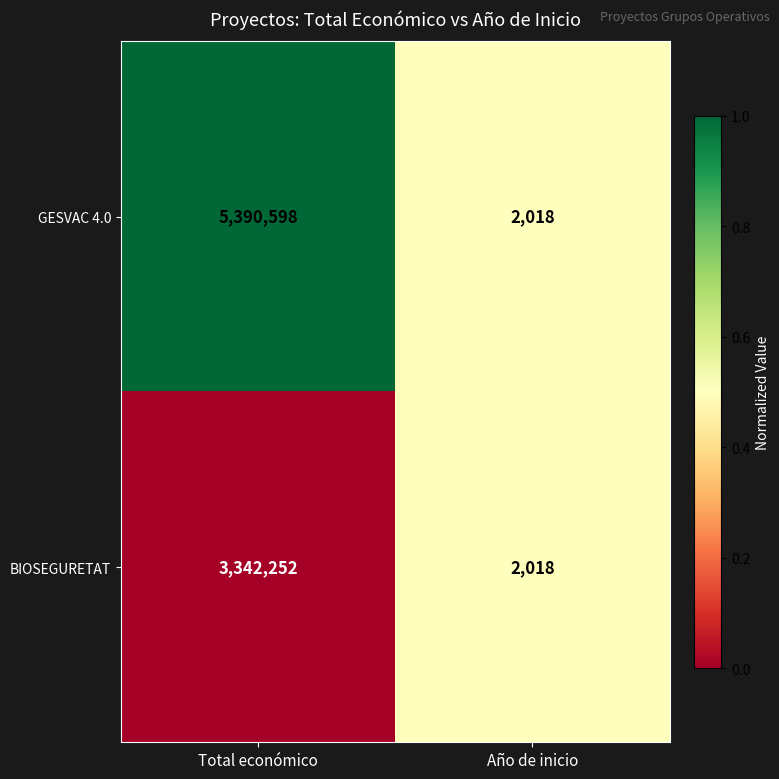

Rank the series by their maximum value, from lowest to highest.

BIOSEGURETAT, GESVAC 4.0